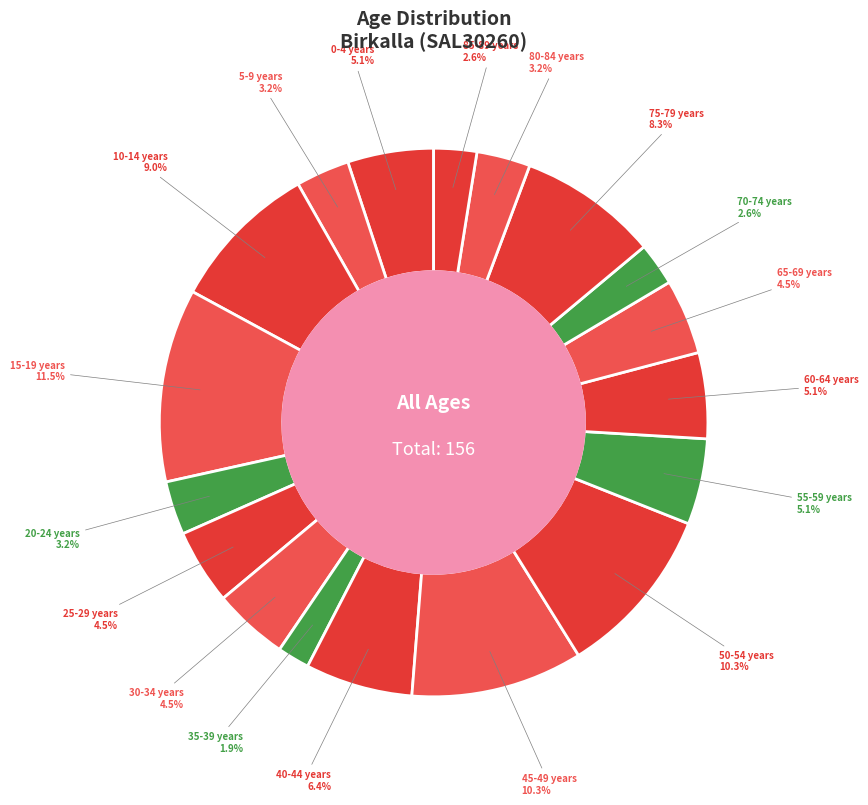

Which category has the smallest portion of the pie?

35-39 years